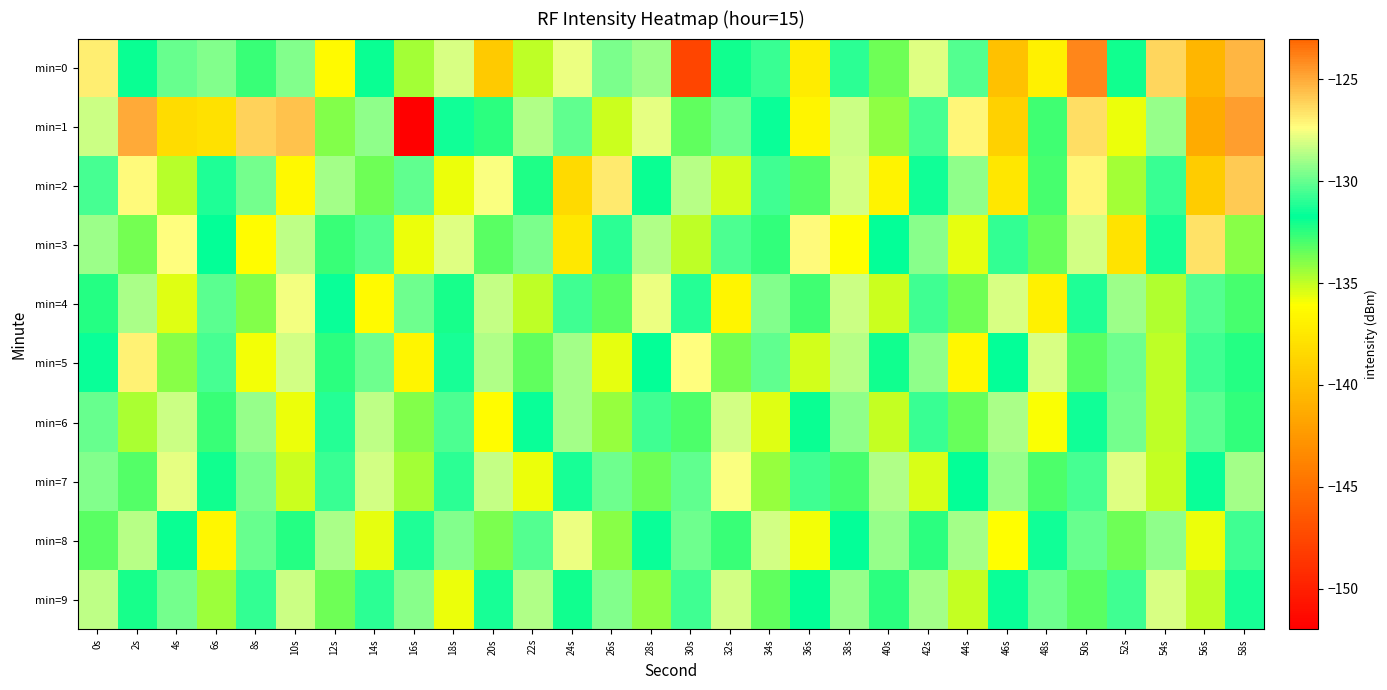

What is the total value across all series at 52s?

-1320.8